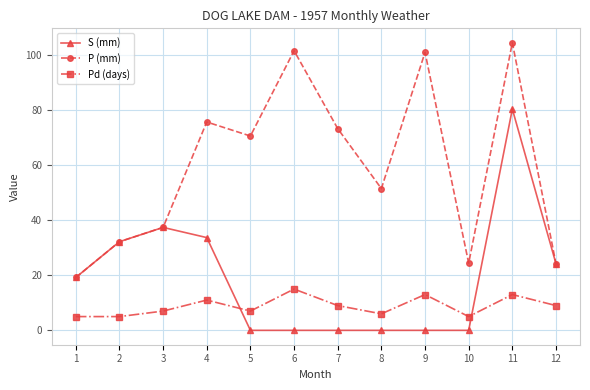

What is the value of the P (mm) point at the 1st from the left?

19.2